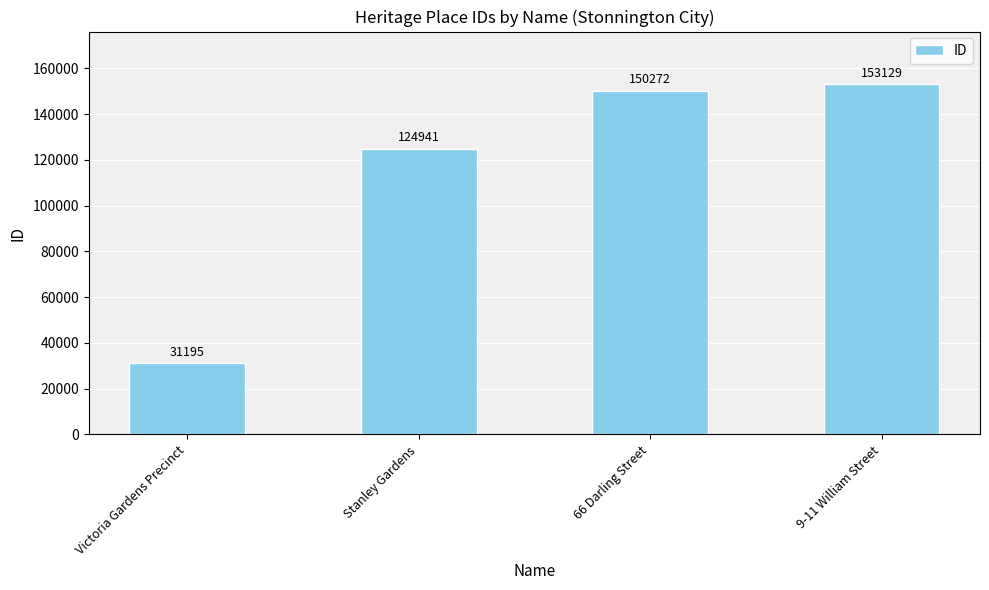

What is the minimum value shown in the chart?

31195